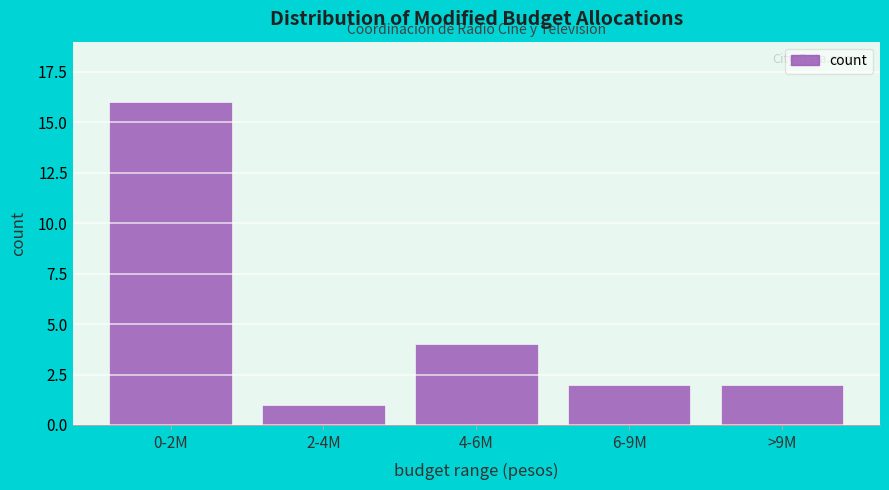

Reading left to right, list all the values displayed in this chart.

16	1	4	2	2